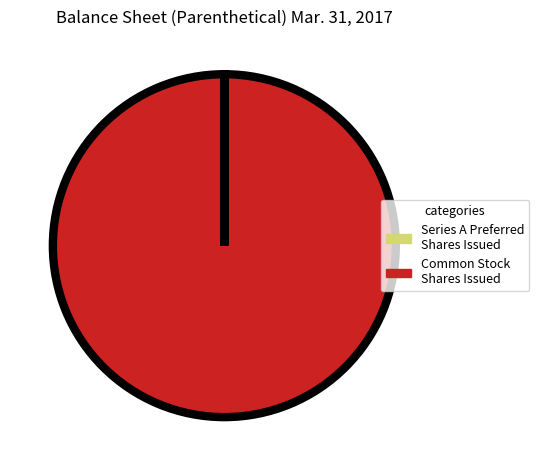

The Common Stock Shares Issued slice represents 100% of the pie. True or false?

True